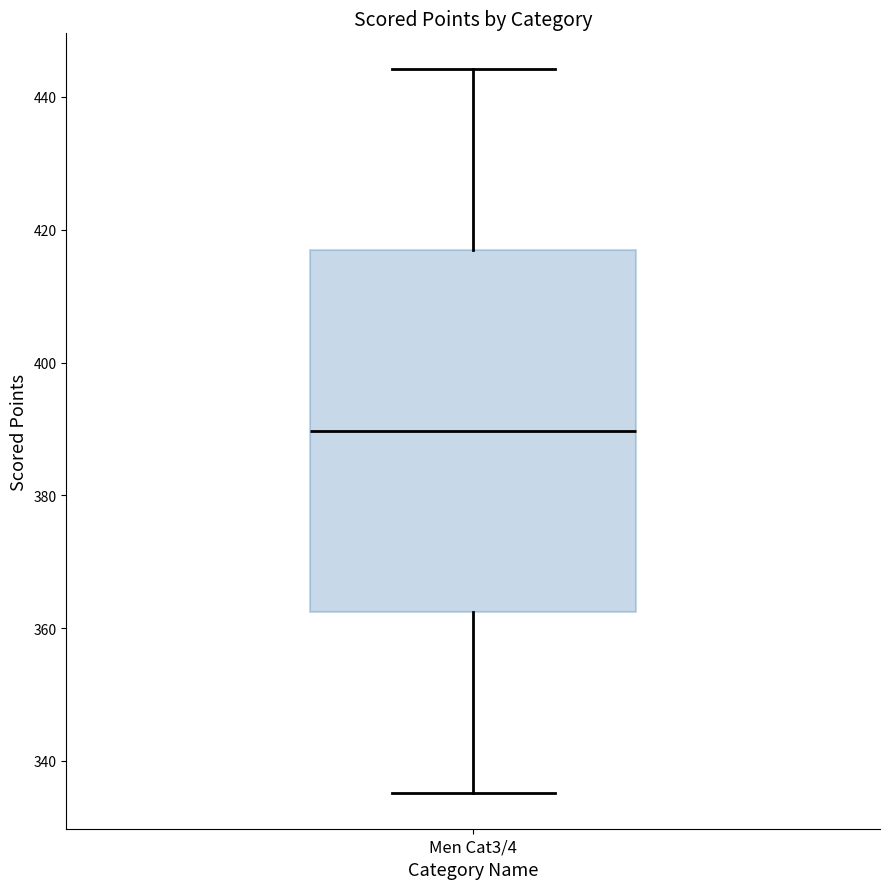

Where is the lower edge of the box for Men Cat3/4 on the y-axis? The values are not printed on the chart, so give them approximately, as read against the axis.

362